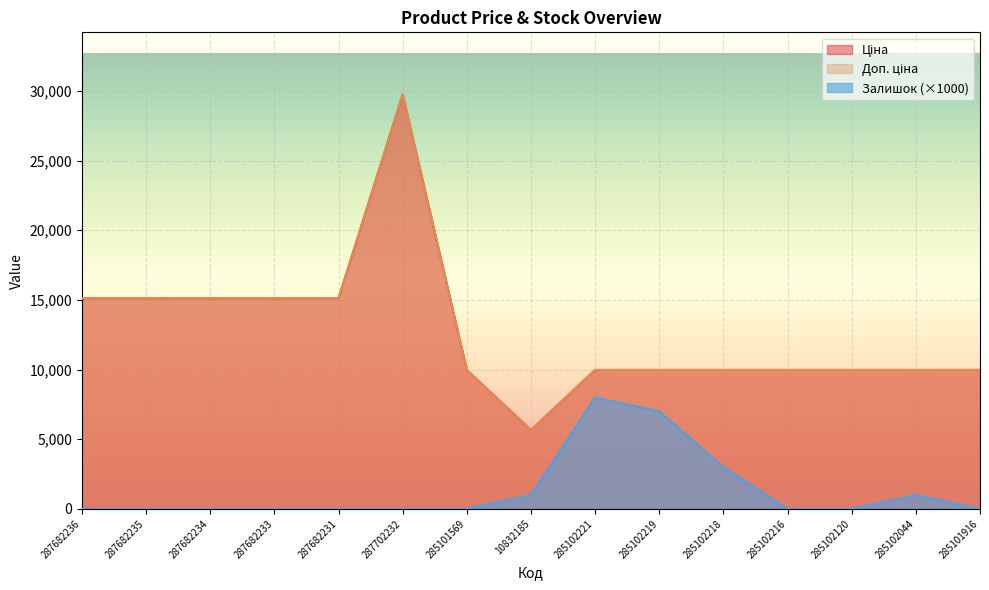

Rank the categories by Залишок value from highest to lowest.

285102221, 285102219, 285102218, 10832185, 285102044, 287682236, 287682235, 287682234, 287682233, 287682231, 287702232, 285101569, 285102216, 285102120, 285101916